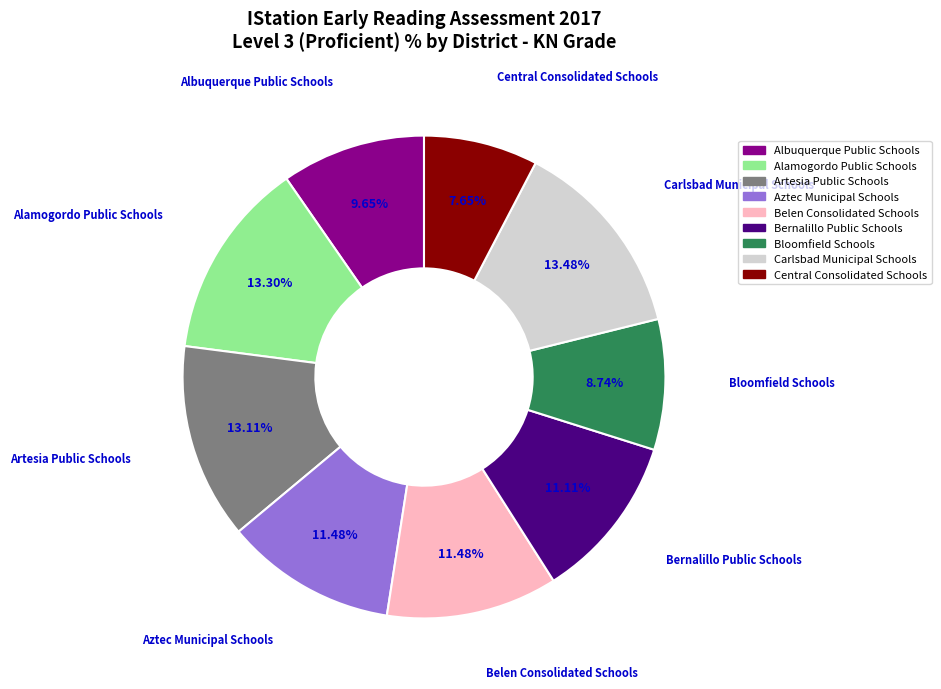

To the nearest percent, what percentage of the pie is Alamogordo Public Schools?

13%